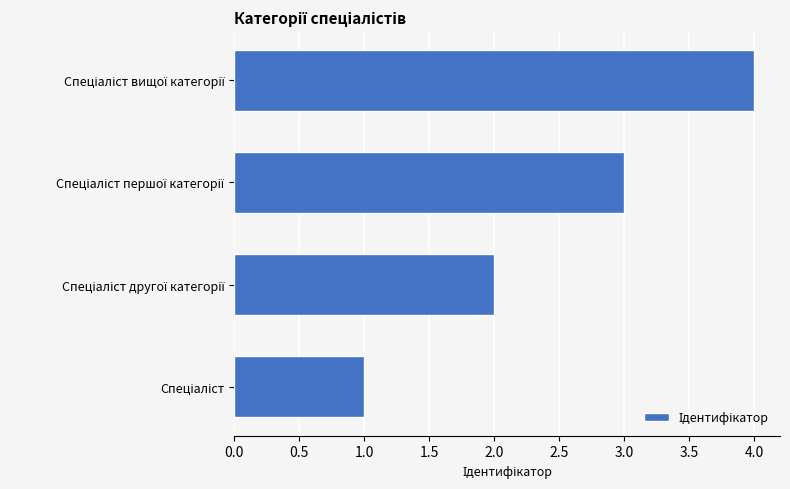

What is the maximum value shown in the chart?

4